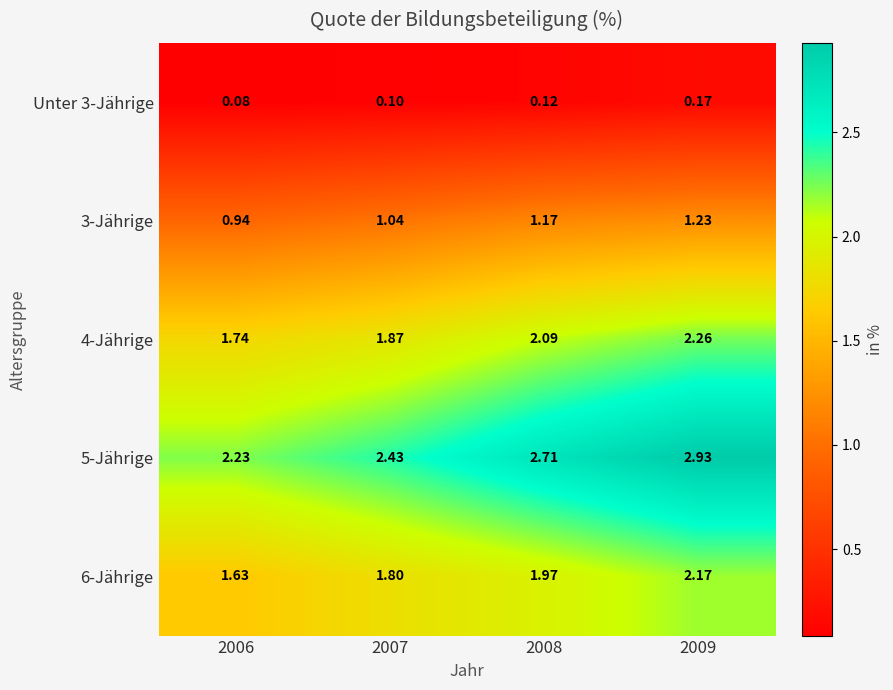

Which series has the largest range (max minus min)?

5-Jährige